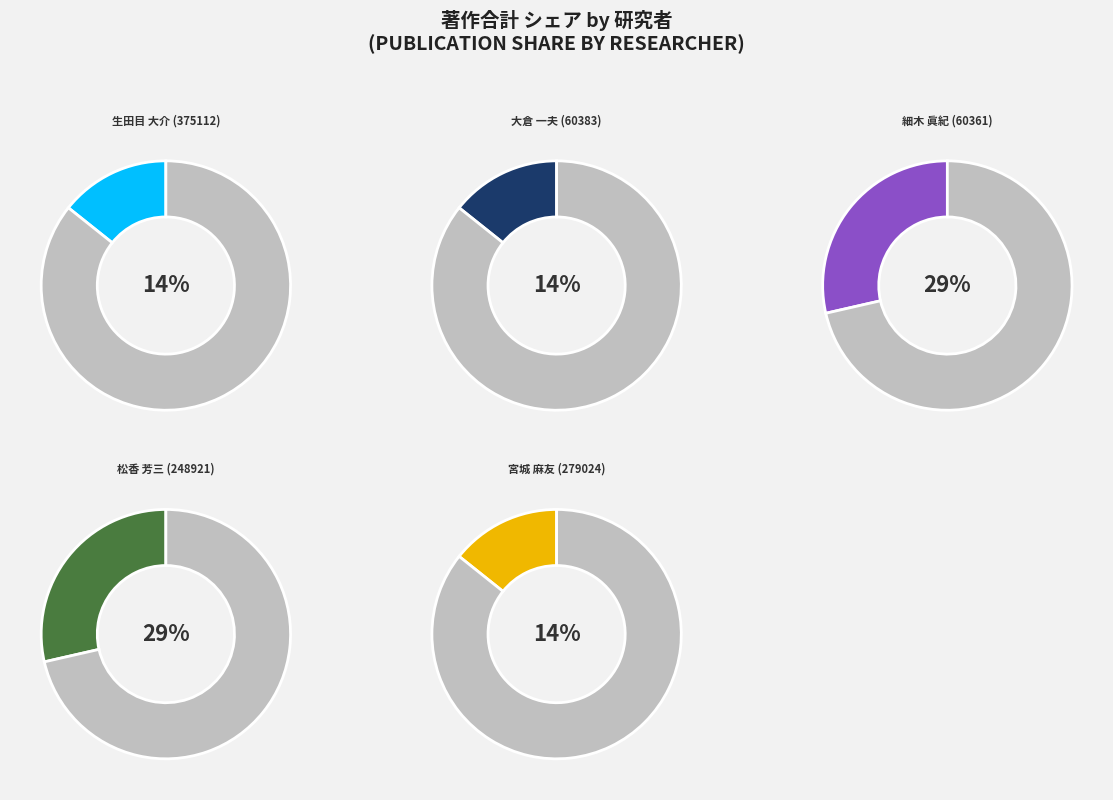

What is the largest slice in the pie chart?

細木 眞紀
(60361)